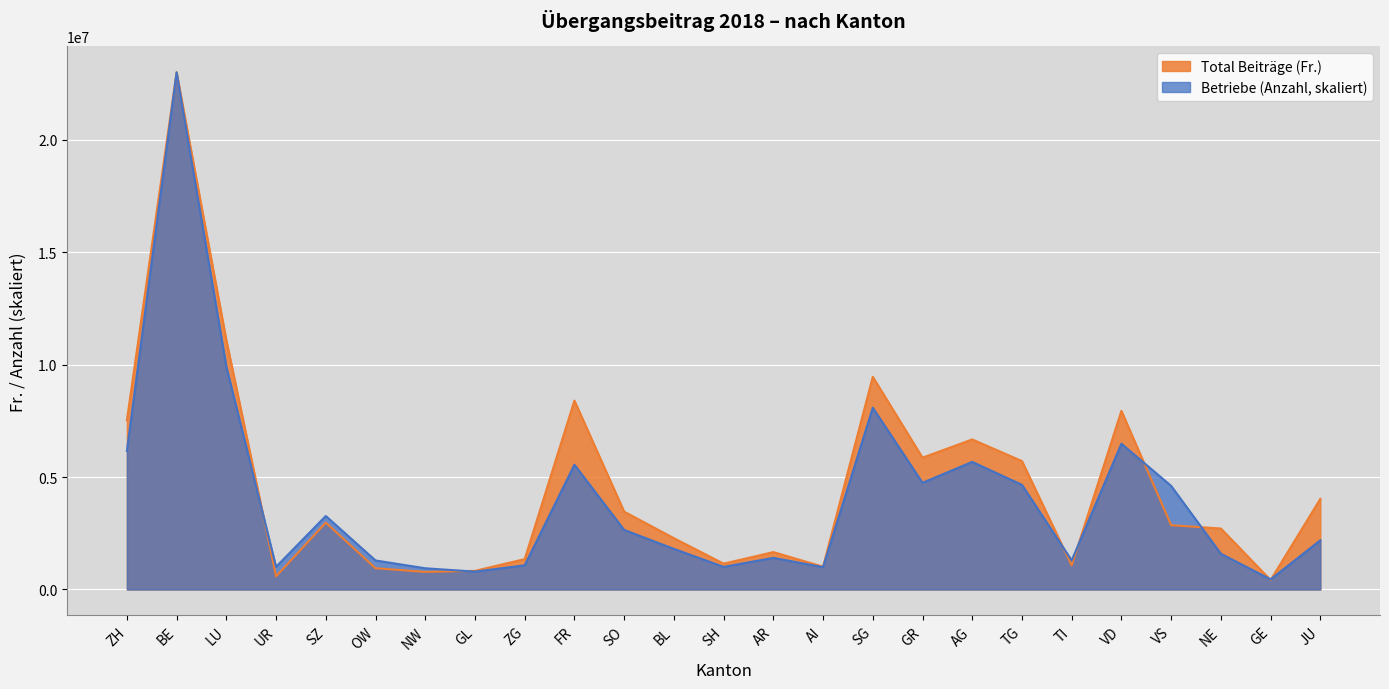

How many interior local valleys does the Betriebe (Anzahl) series have?

7